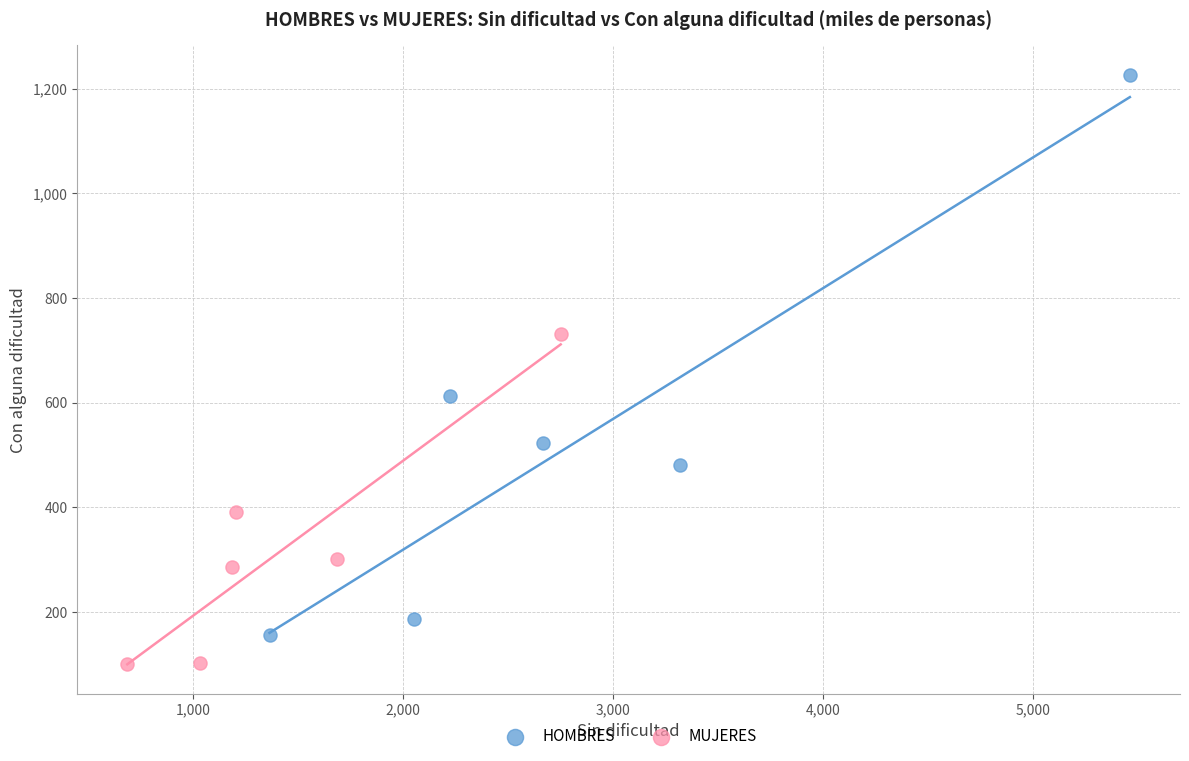

What are all the series names shown in the legend?

HOMBRES, MUJERES